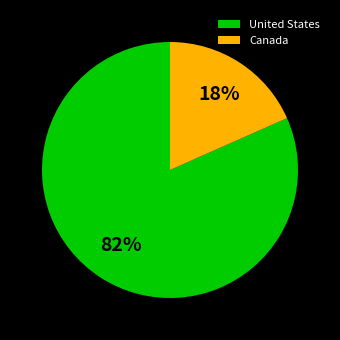

Rank the categories by value from lowest to highest.

Canada, United States